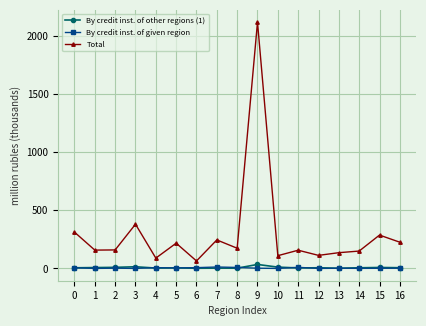

True or false: Total has more than 0 points higher than both neighbors.

True